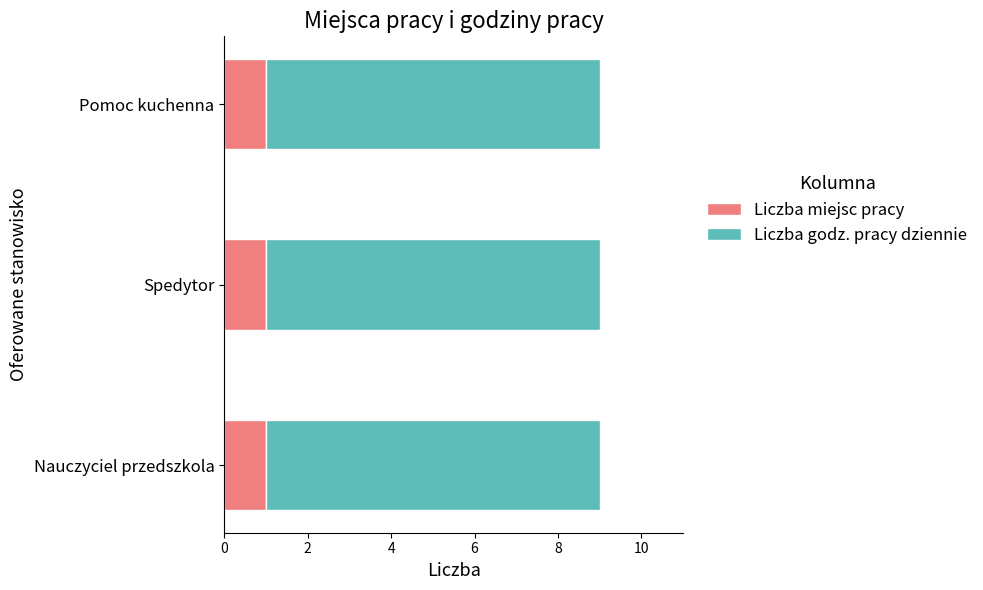

What are all the series names shown in the legend?

Liczba miejsc pracy, Liczba godz. pracy dziennie